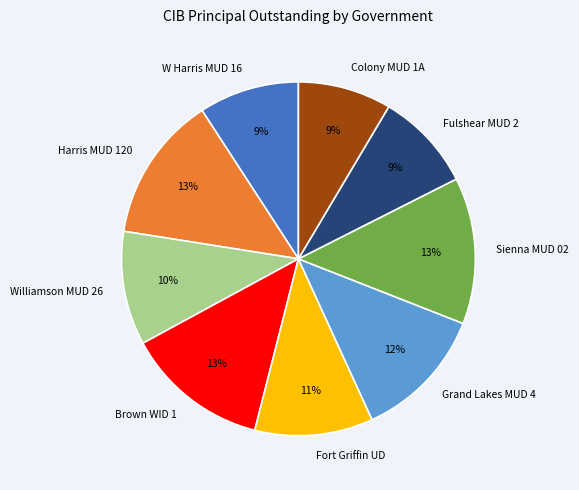

Does Fulshear MUD 2 represent more than half of the total?

No